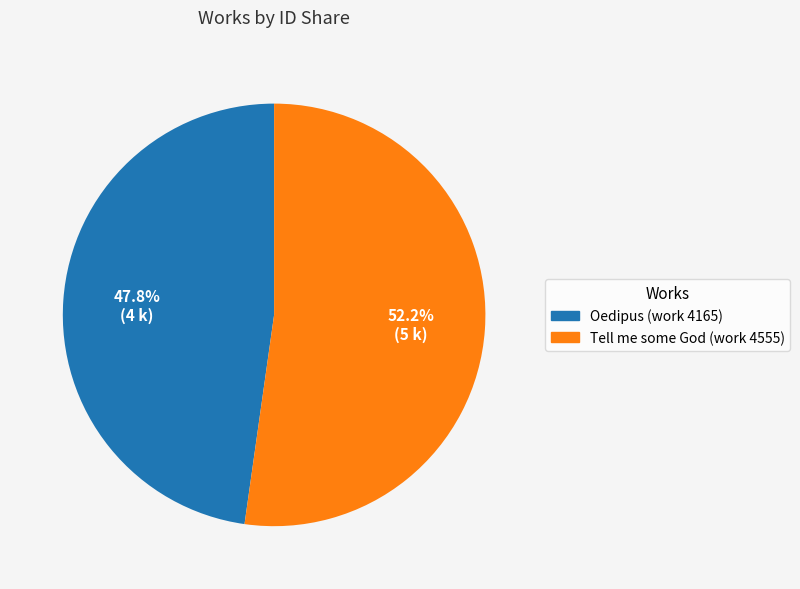

Combined, what portion of the pie is Tell me some God (work 4555) and Oedipus (work 4165)?

100.0%